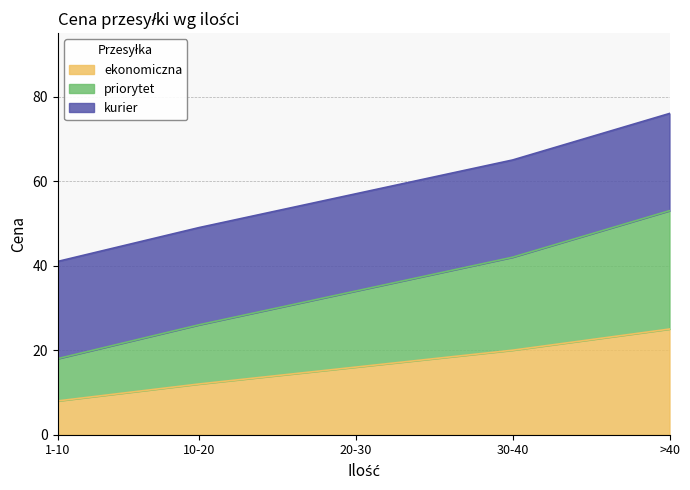

What is the sum of all ekonomiczna values?

81